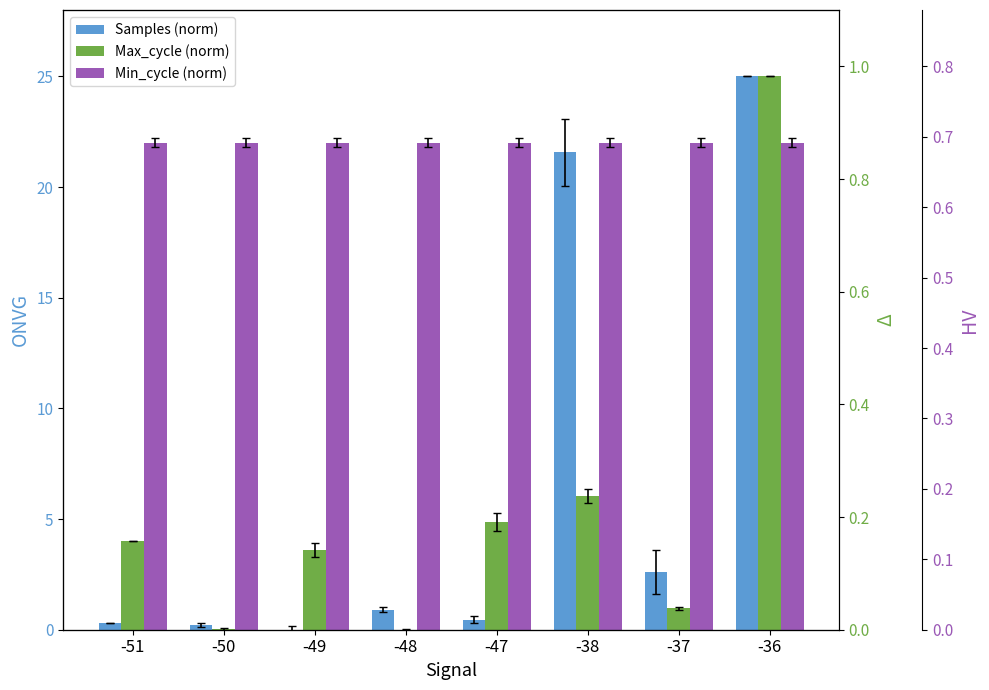

How many bars are there in each group?

3